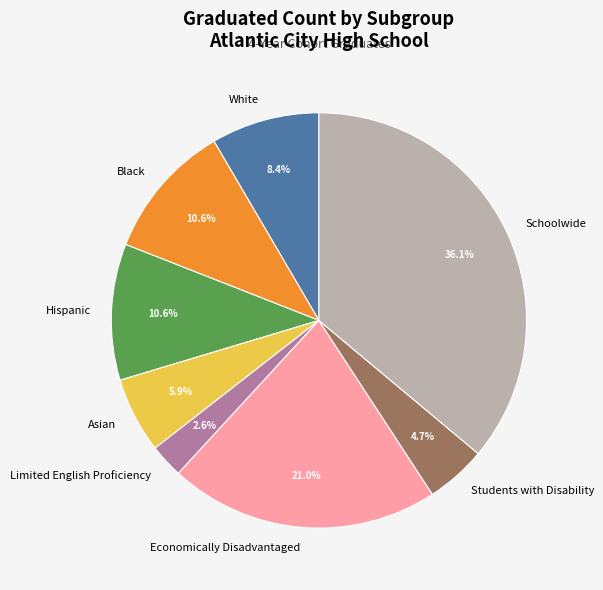

What percentage is the Black slice, to the nearest percent?

11%